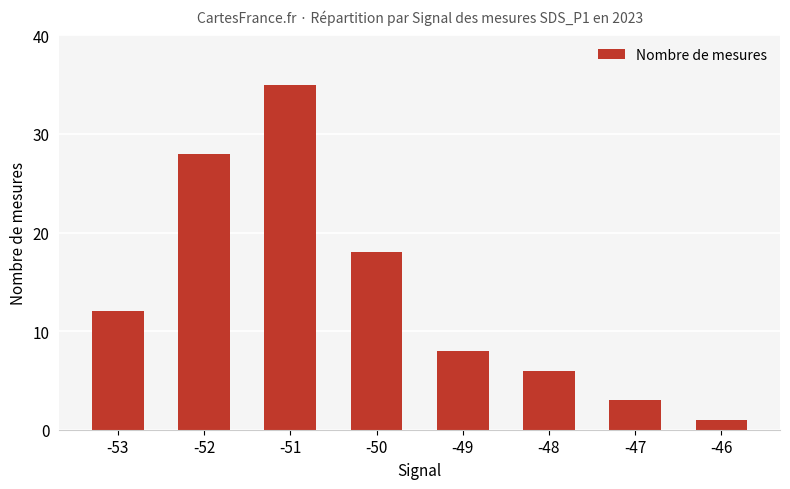

Which category has the highest value across all series?

-51